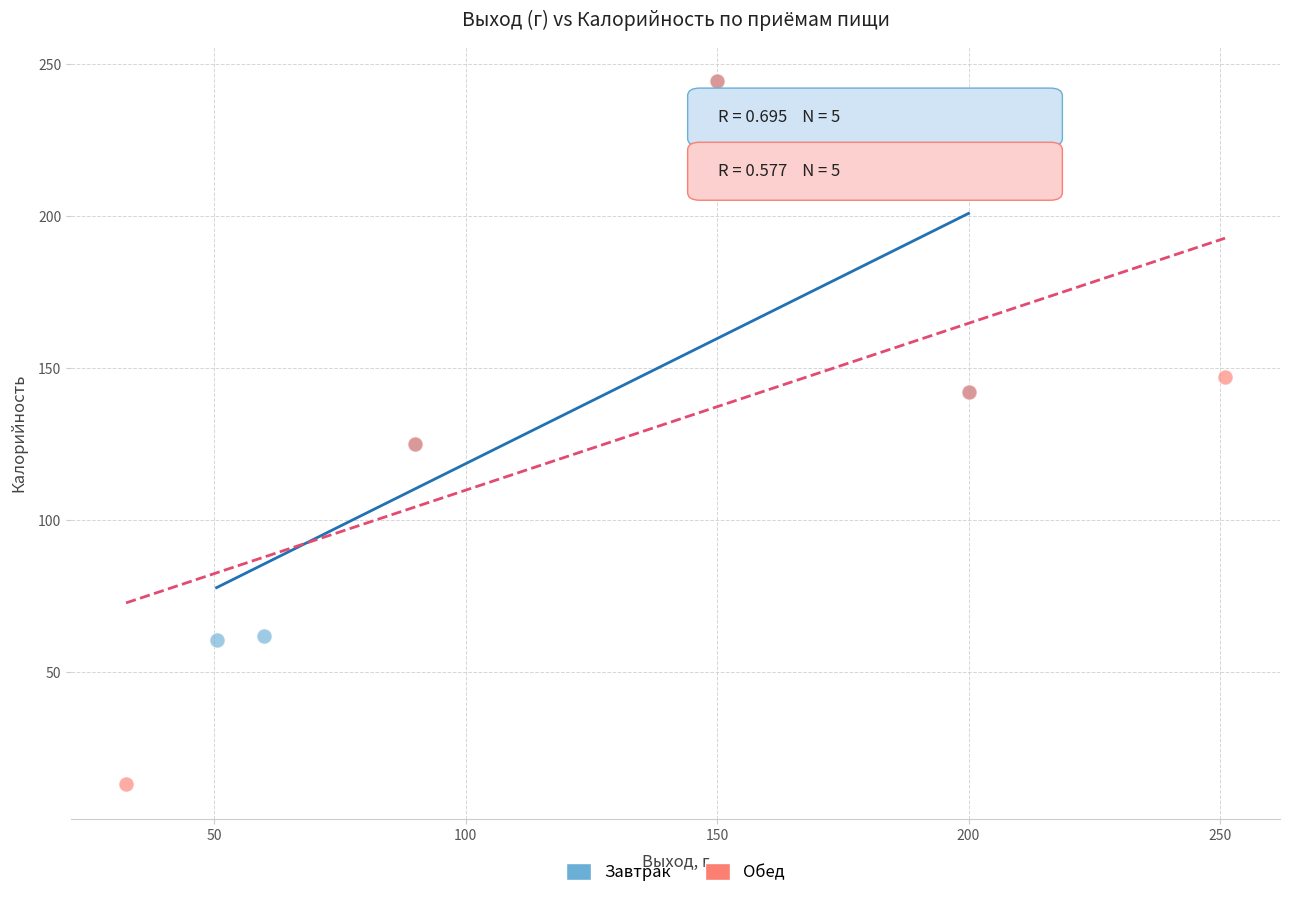

Which series contains the lowest Y value?

Обед